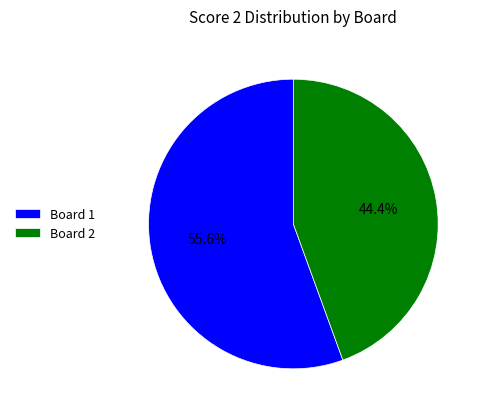

Which has a higher value, Board 1 or Board 2?

Board 1